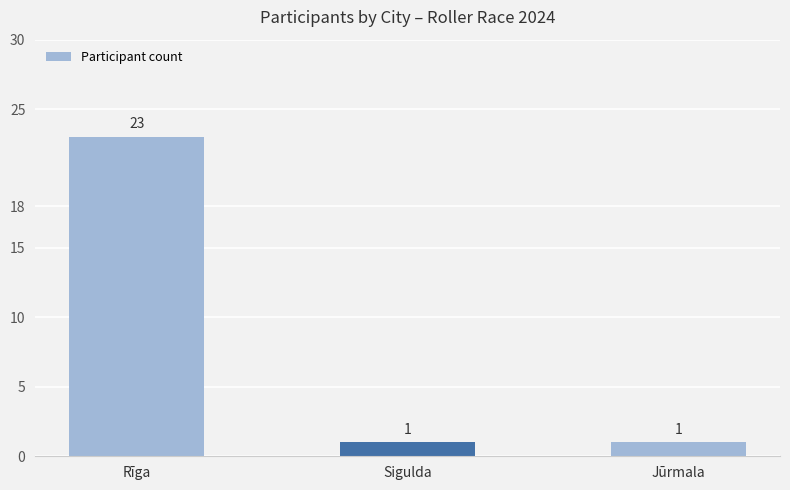

Reading left to right, what are all the values shown in this chart?

23	1	1